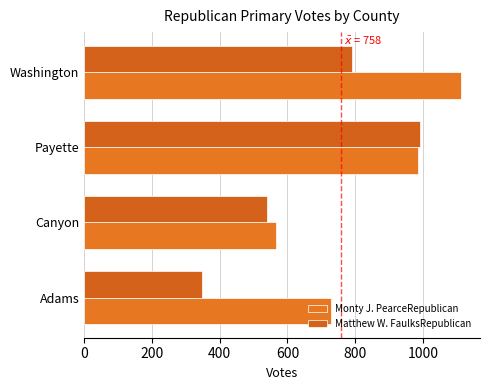

What is the minimum value for Matthew W. FaulksRepublican?

348